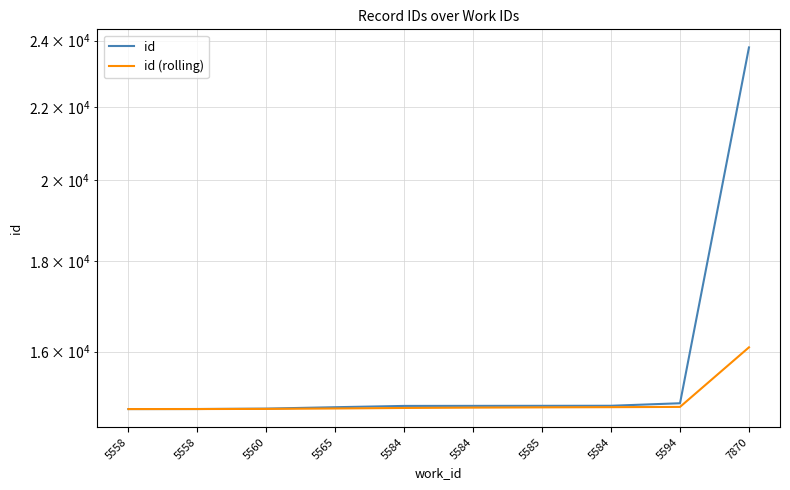

What is the total value across all series at 5584?

29770.4